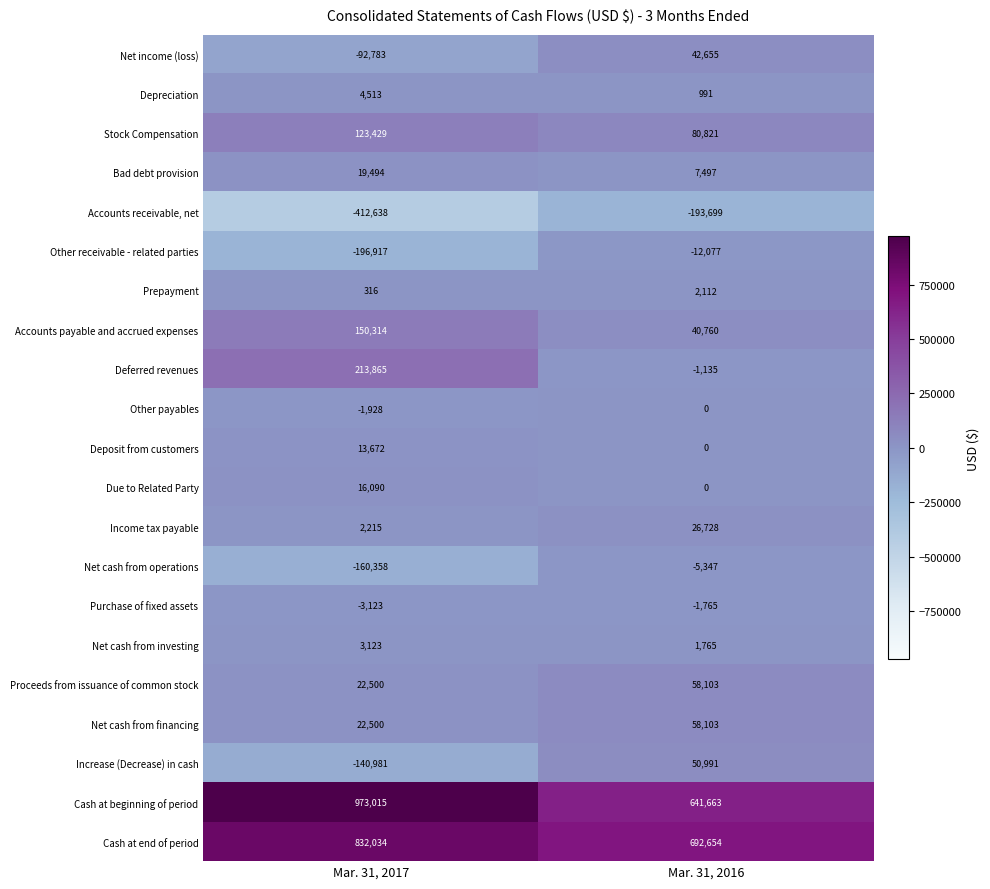

Which series has the widest spread of values?

Cash at beginning of period